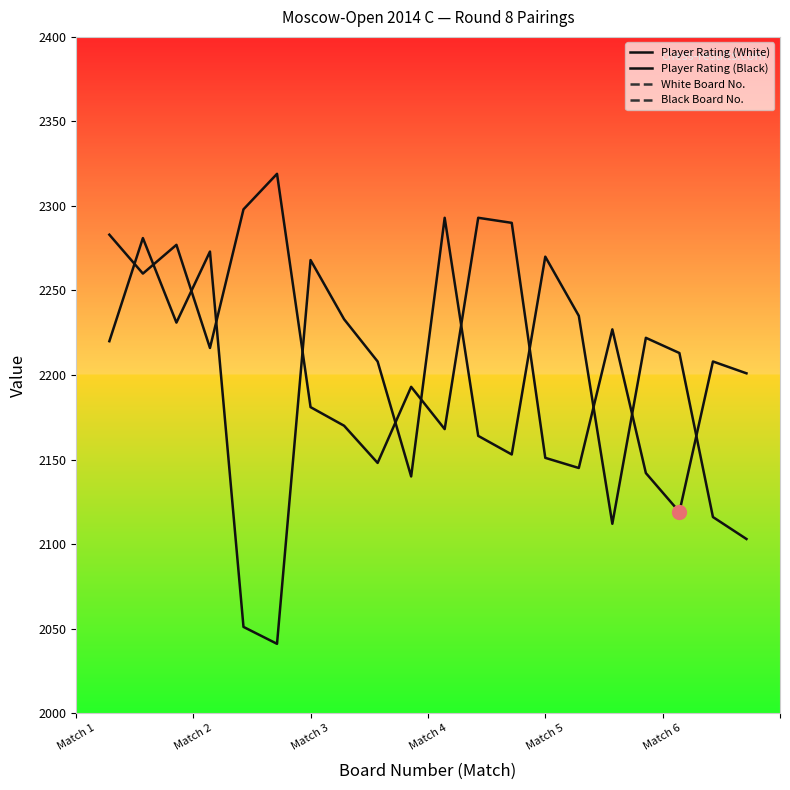

The value of Player Rating (Black) at Match 3 is 2231. True or false?

True